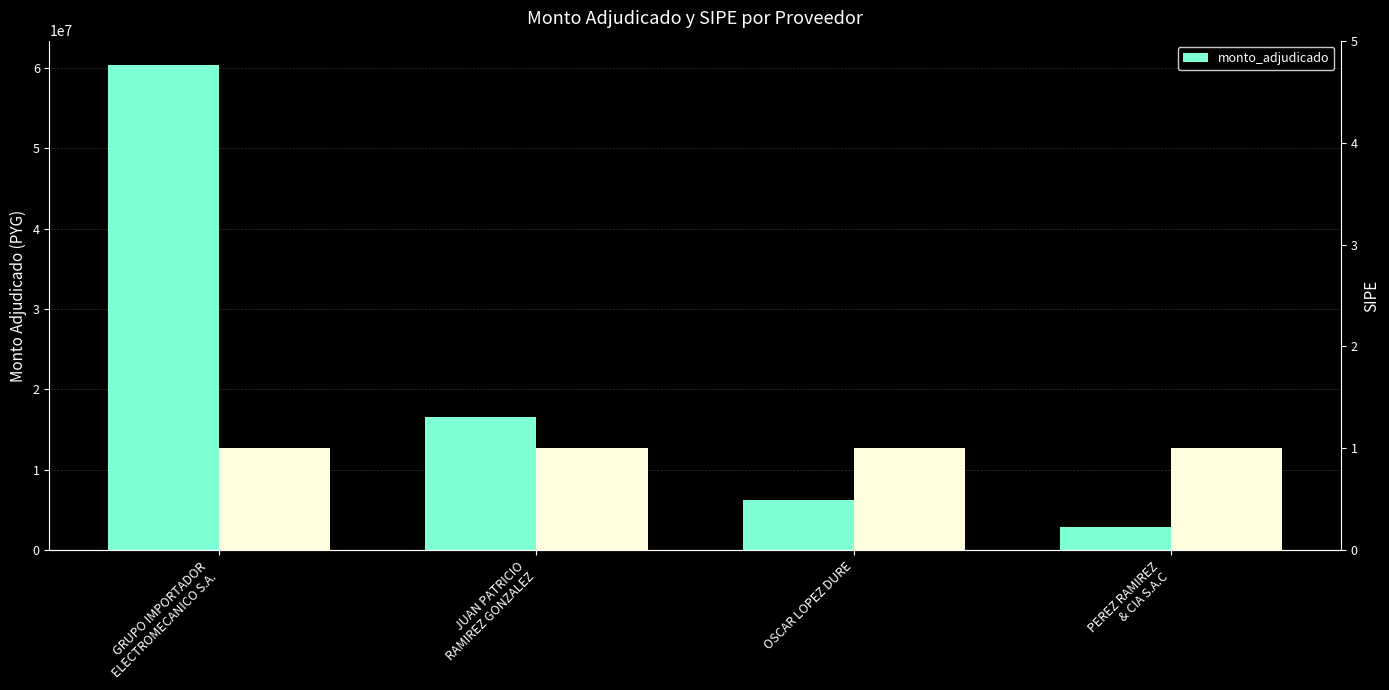

How many distinct data groups are displayed?

1